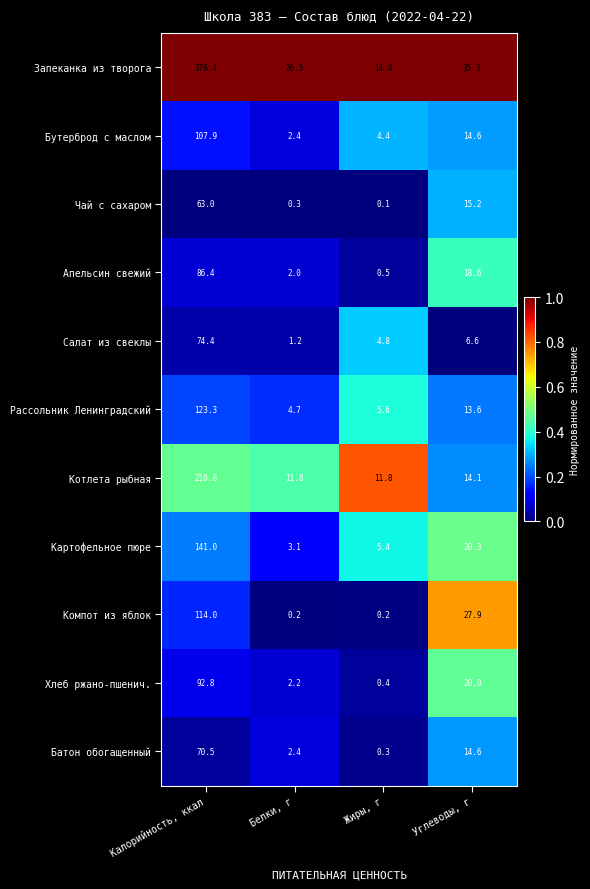

What is the total value across all series at Углеводы, г?

200.8